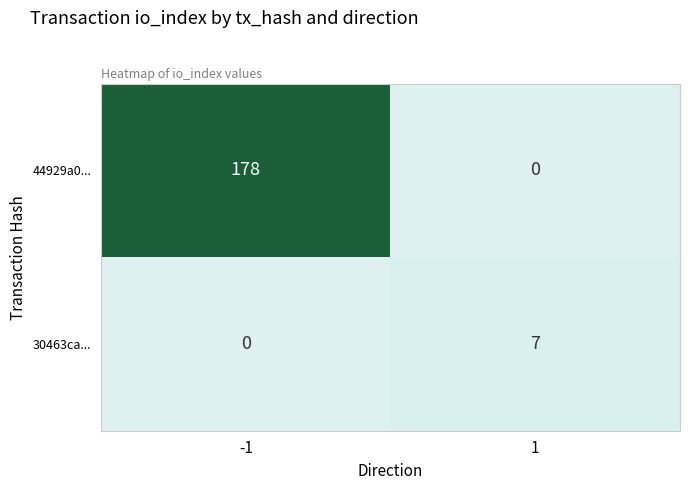

At 1, list the series in order from smallest to largest.

44929a0..., 30463ca...